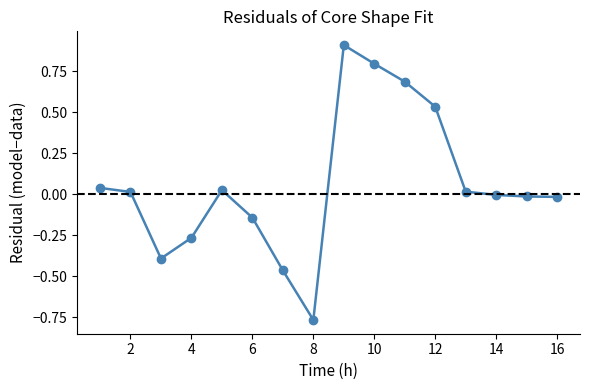

What is the difference between the maximum and minimum values?

1.7